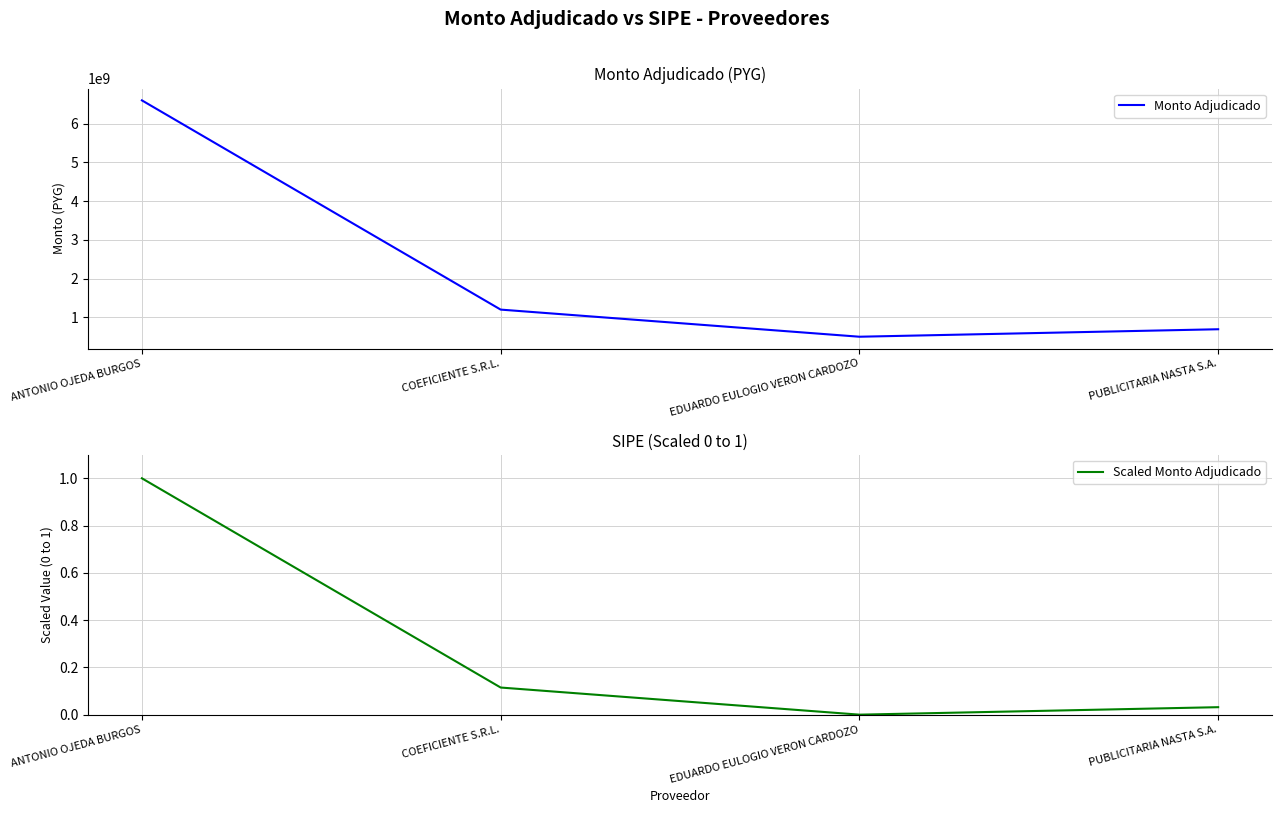

What is the total value across all series at PUBLICITARIA NASTA S.A.?

693000000.0